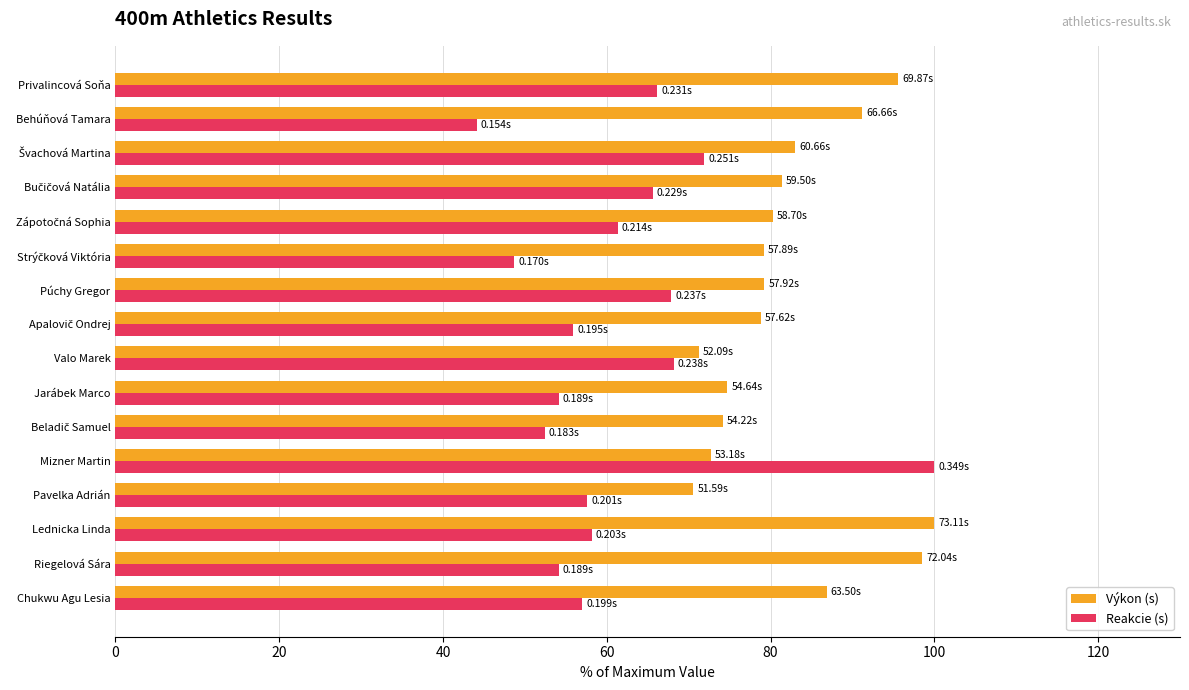

Which series has the widest spread of values?

Reakcie (s)